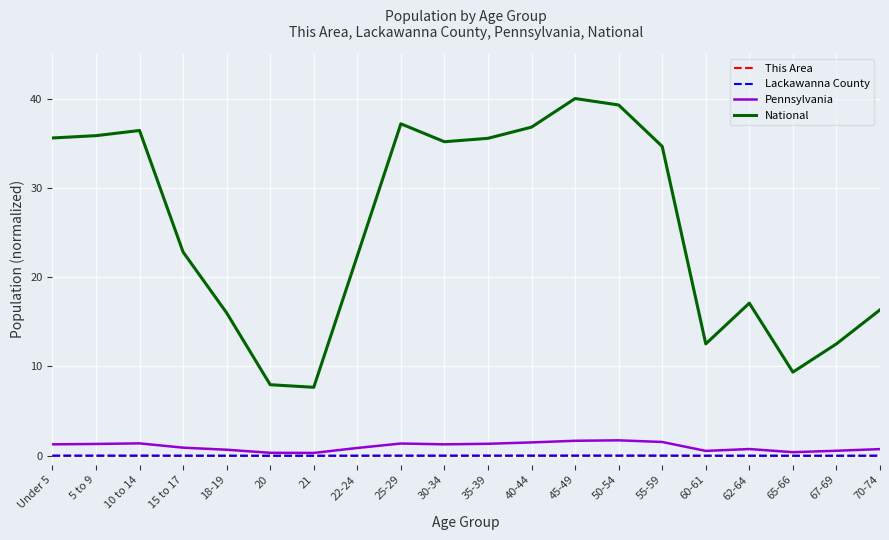

Is the value of This Area at 30-34 greater than the value of National at 5 to 9?

No